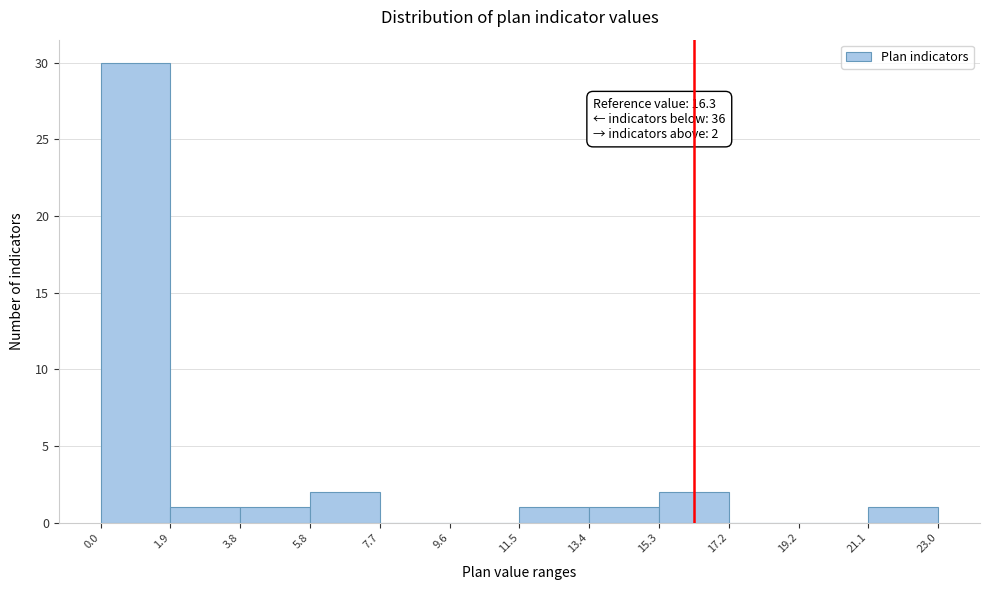

Which range on the x-axis has the tallest bar?

0.0 to 1.9